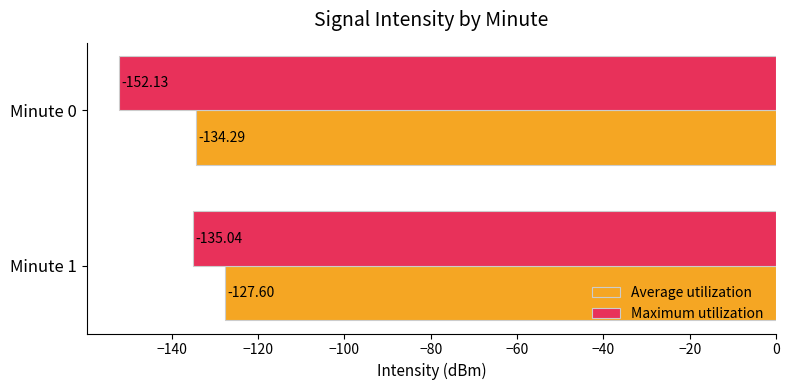

At which category is the sum across all series the highest?

Minute 1